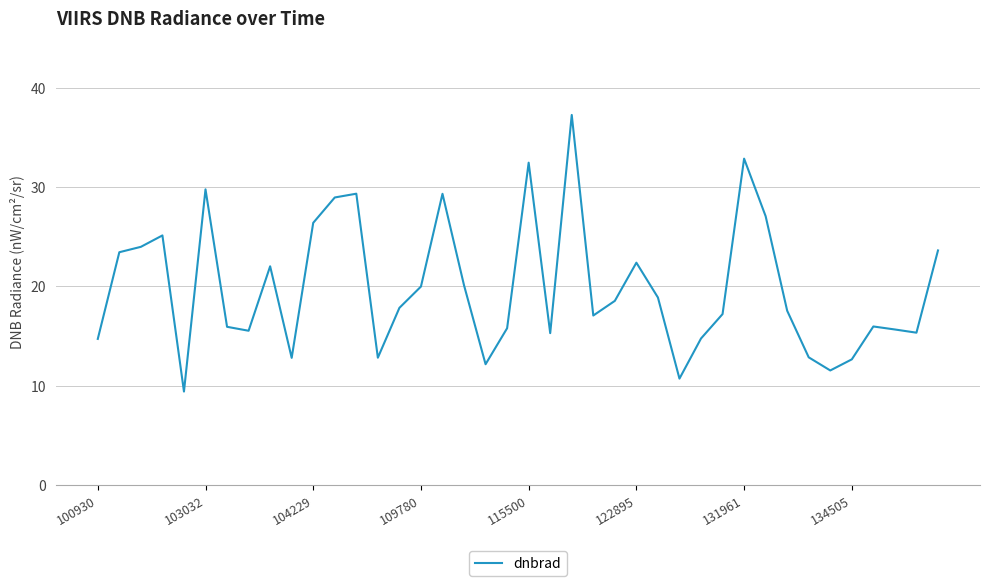

What is the maximum value shown in the chart?

37.3